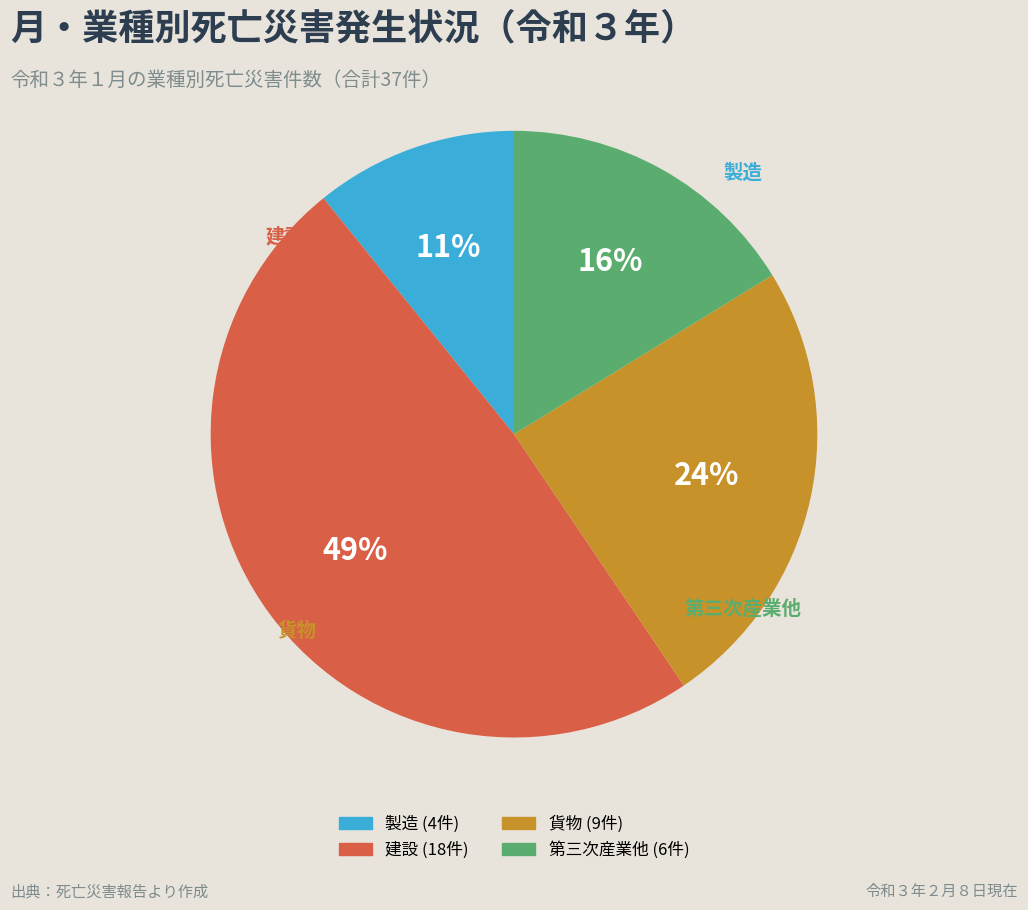

Is it true that 製造 is 17% of the pie?

False